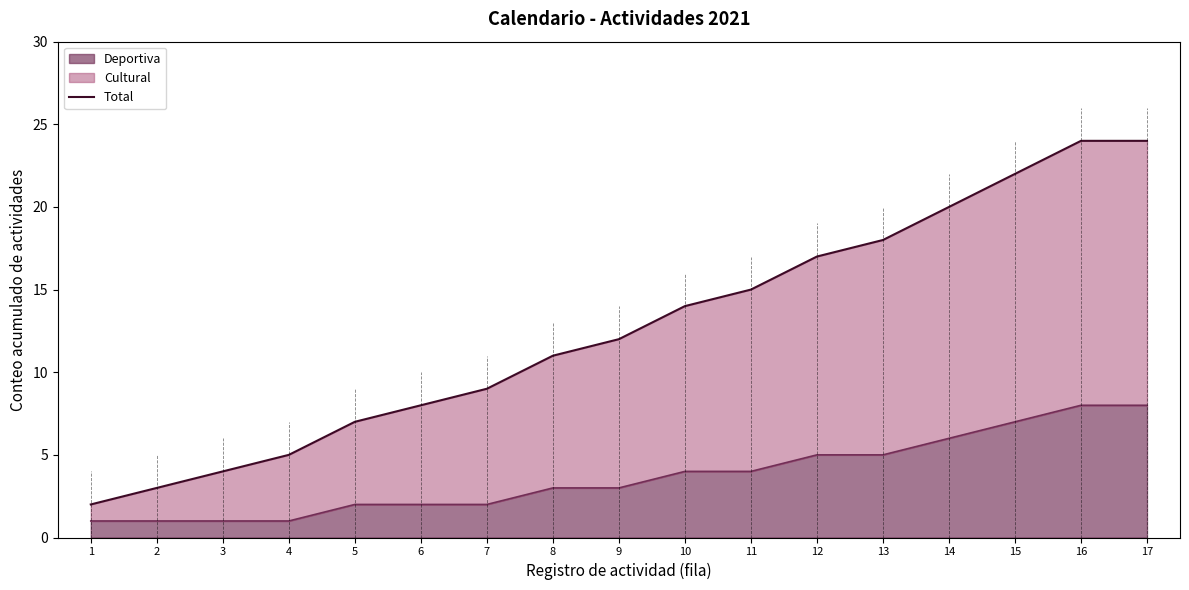

List the labels in order of value, smallest first.

1, 2, 3, 4, 5, 6, 7, 8, 9, 10, 11, 12, 13, 14, 15, 16, 17